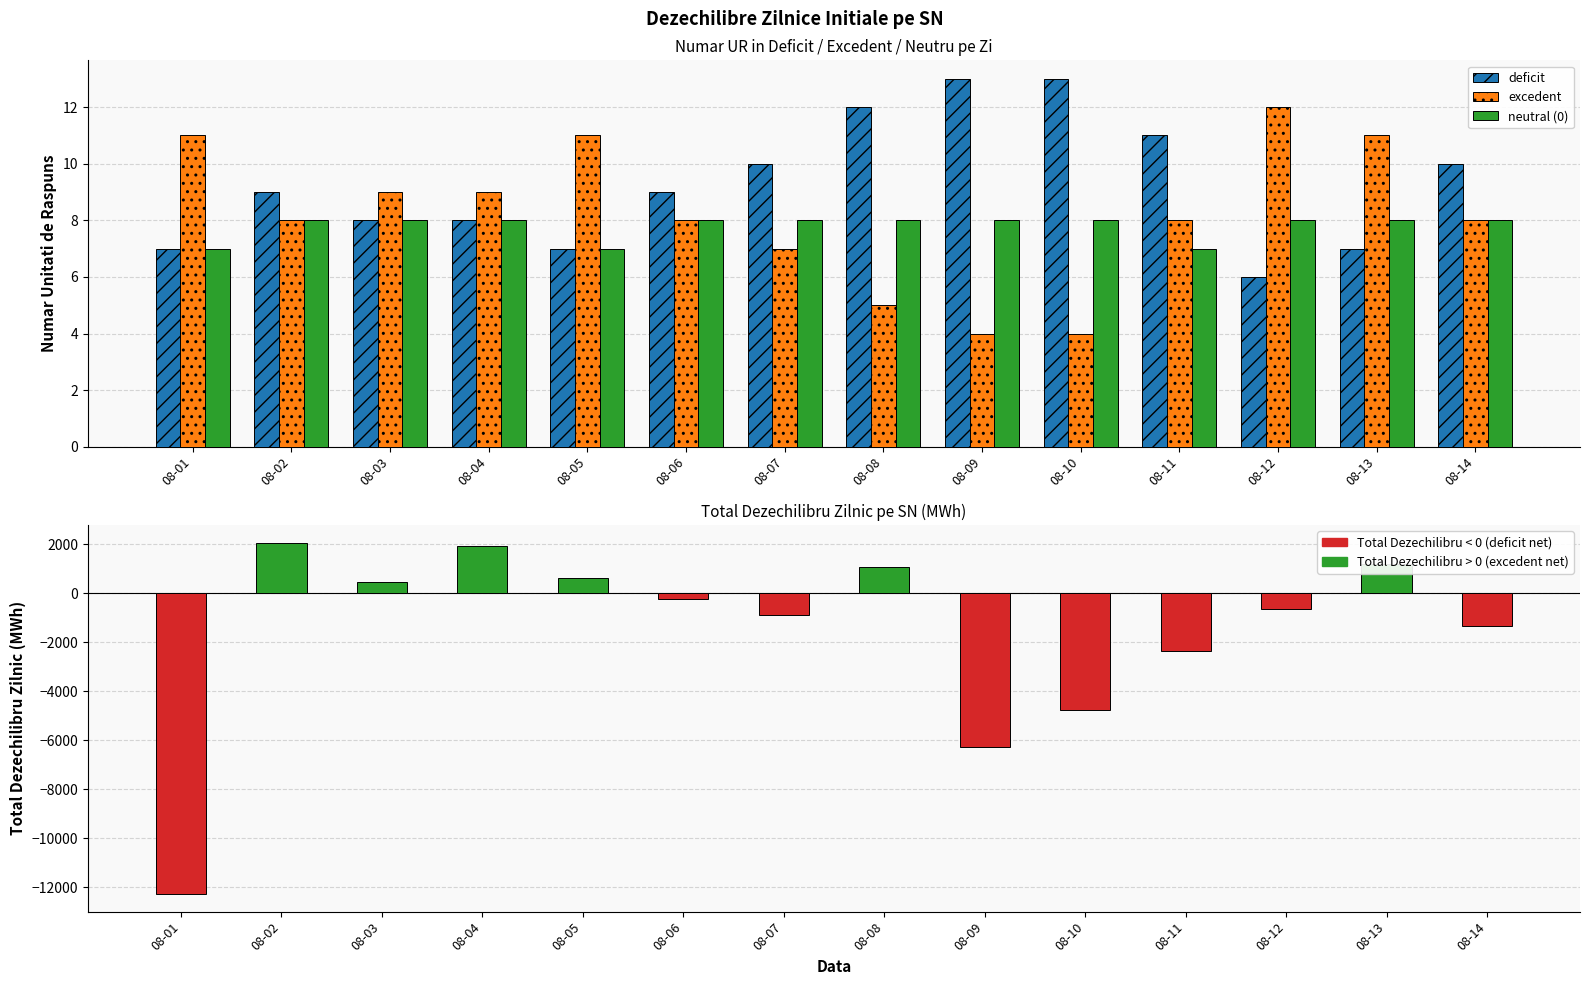

List the labels in order of neutral (0) value, smallest first.

08-01, 08-05, 08-11, 08-02, 08-03, 08-04, 08-06, 08-07, 08-08, 08-09, 08-10, 08-12, 08-13, 08-14